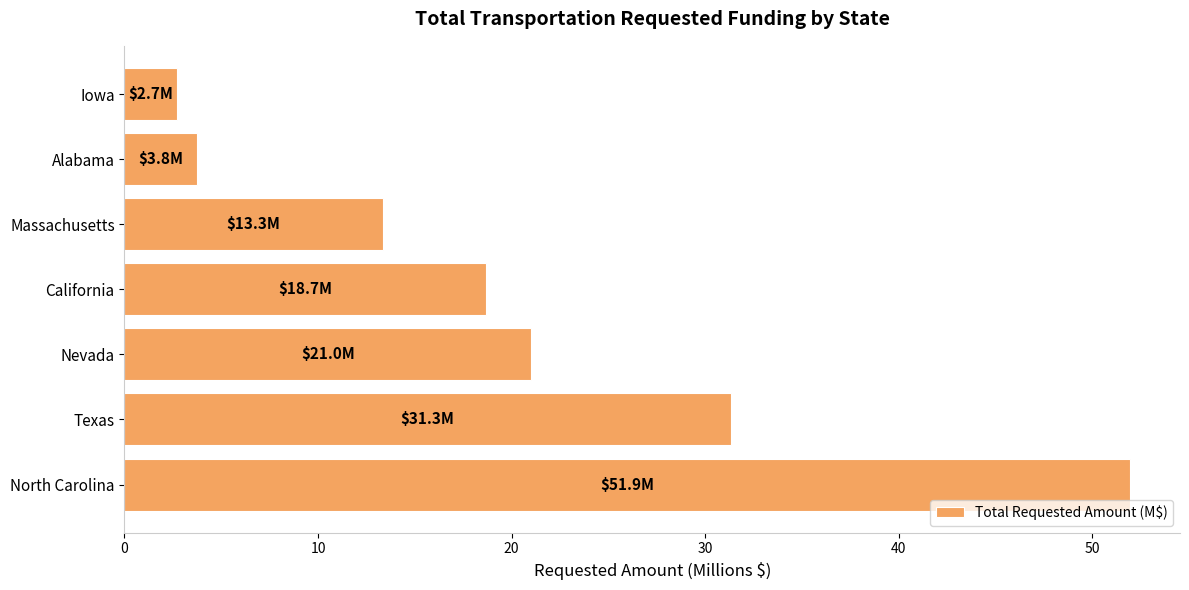

List the labels in order of value, largest first.

North Carolina, Texas, Nevada, California, Massachusetts, Alabama, Iowa